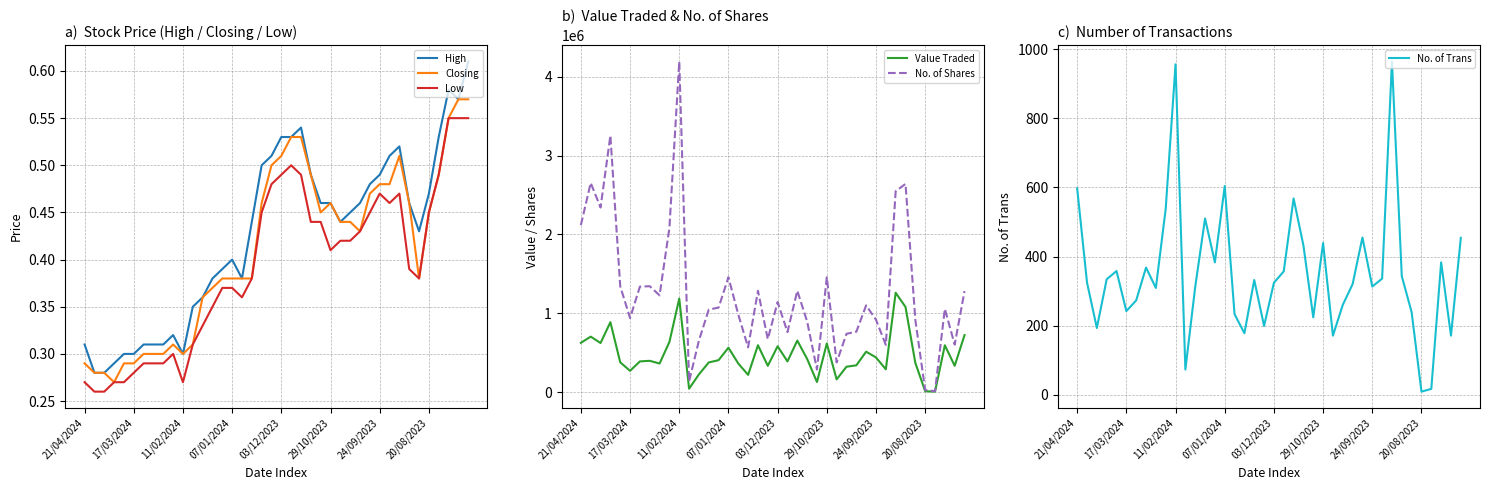

What is the maximum value for No. of Shares?

4192035